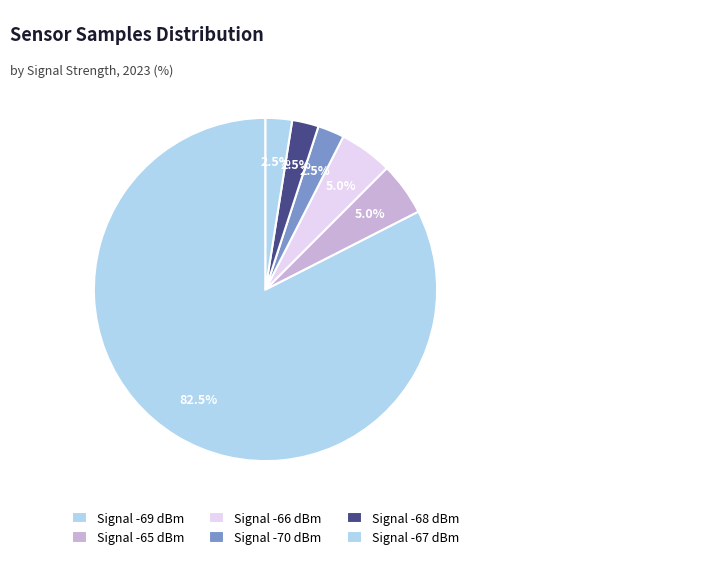

Count the number of slices in the pie.

6